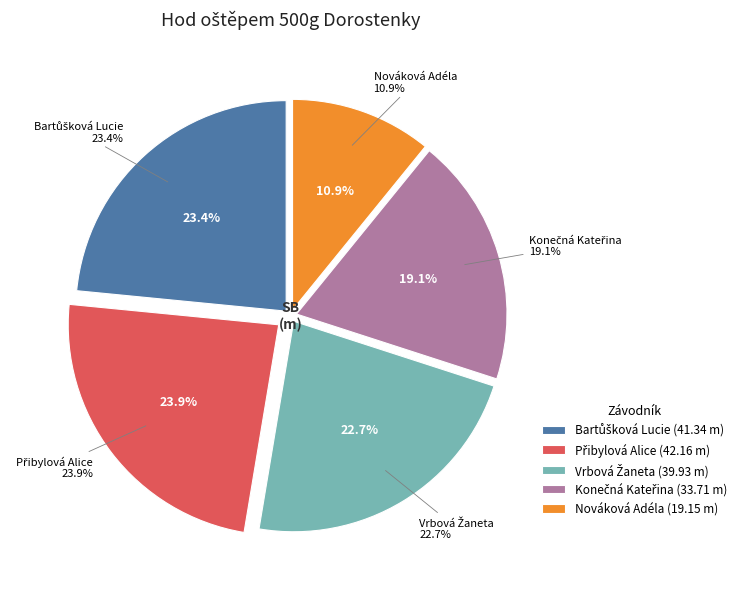

Rank the categories by value from highest to lowest.

Přibylová Alice, Bartůšková Lucie, Vrbová Žaneta, Konečná Kateřina, Nováková Adéla